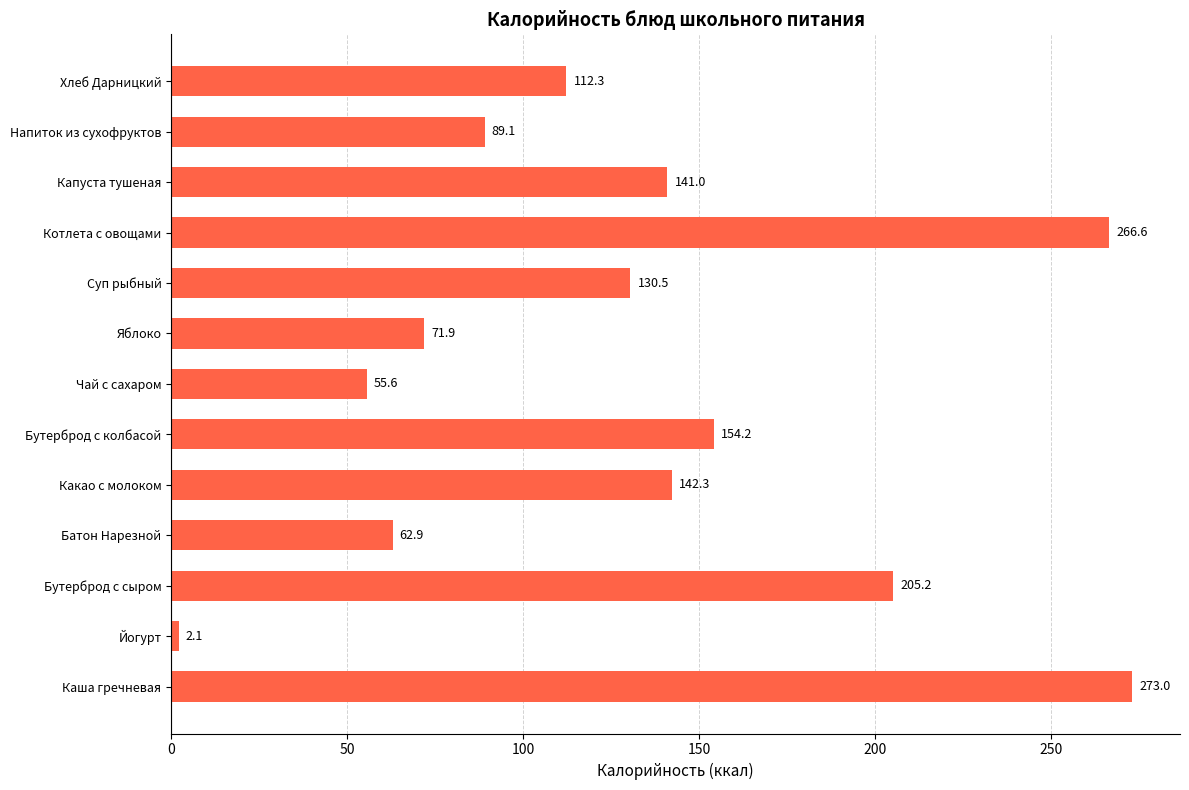

What is the smallest value displayed?

2.1